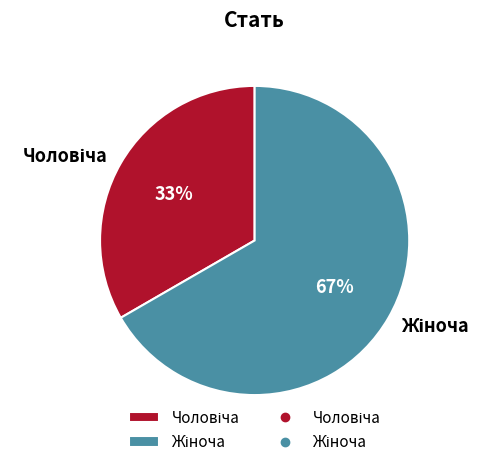

To the nearest percent, what is the combined percentage of Чоловіча and Жіноча?

100%